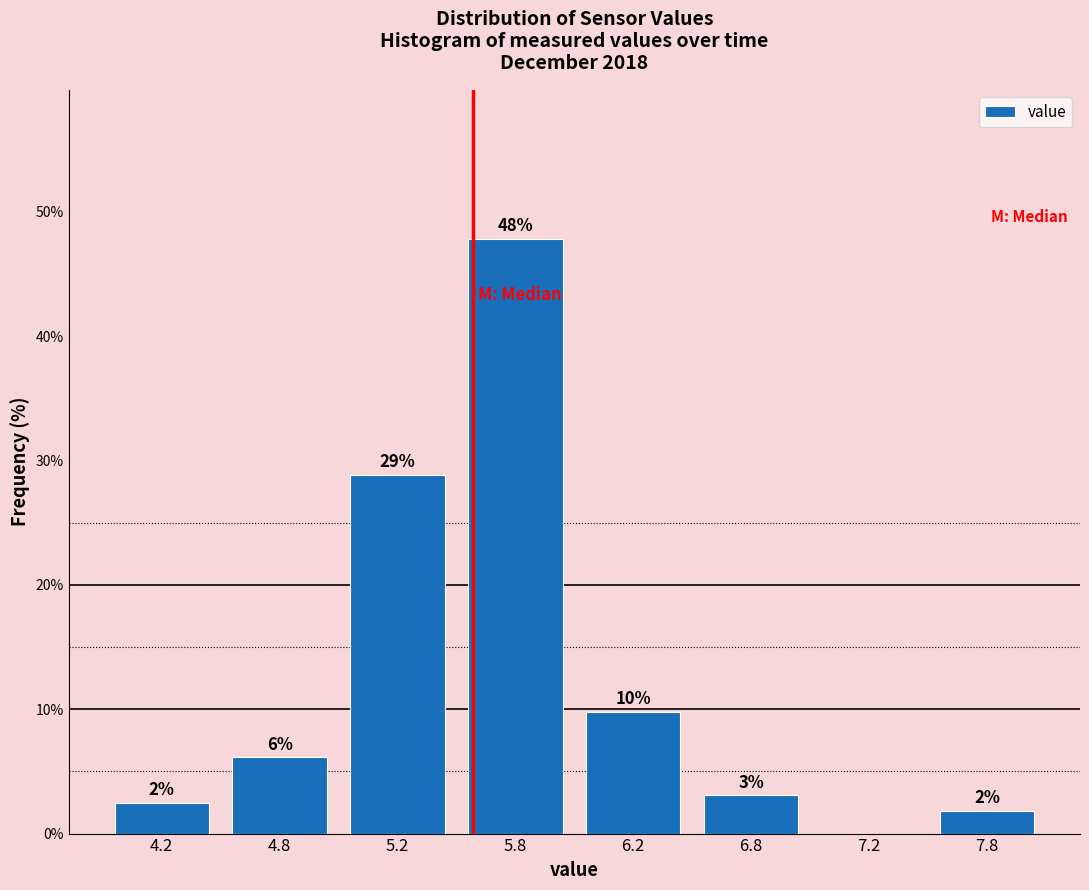

Are the bars horizontal?

No